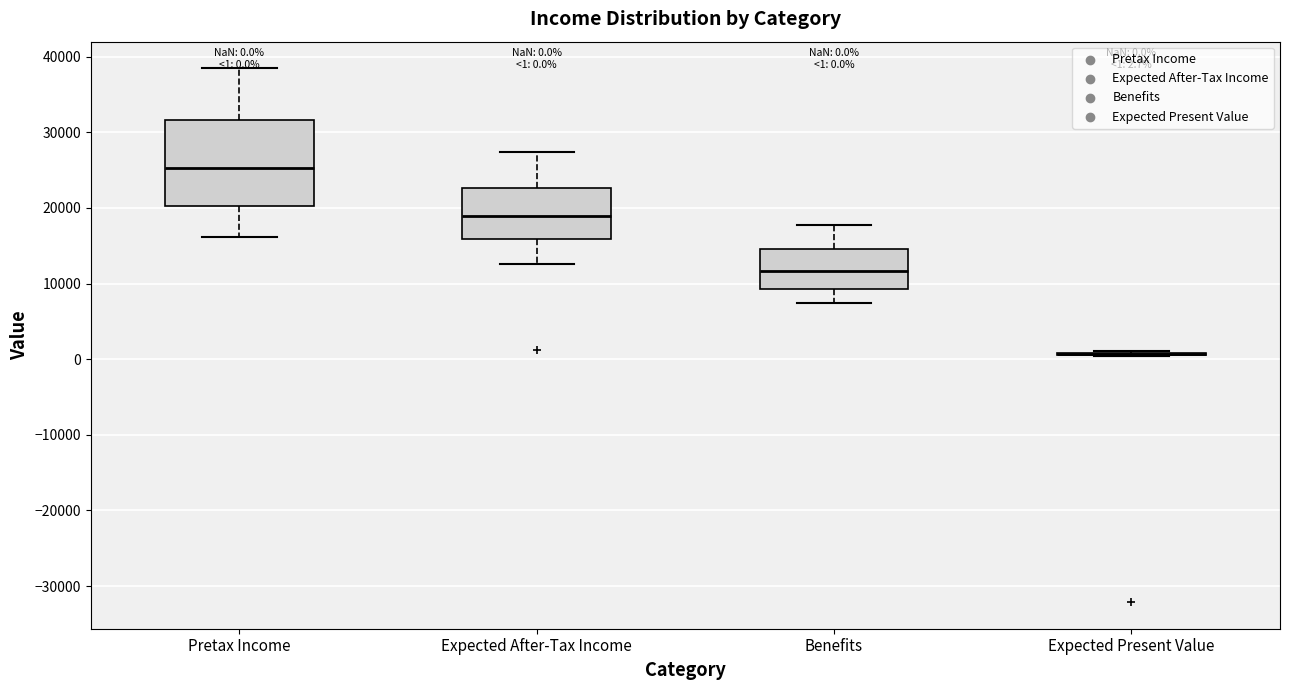

Which box is the tallest, from its lower edge to its upper edge?

Pretax Income